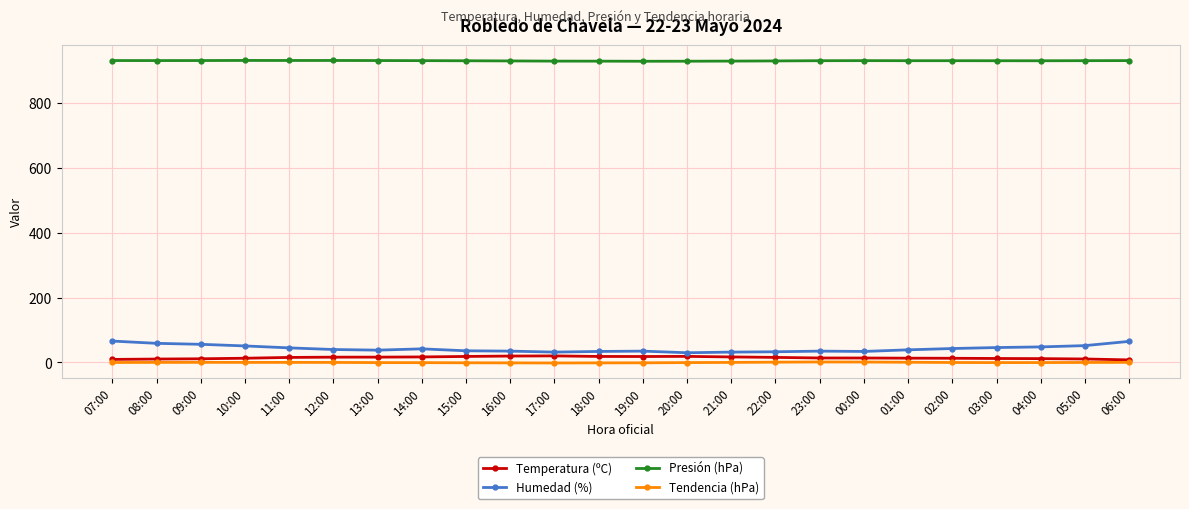

The Presión (hPa) series shows 930.3 at 09:00. True or false?

True